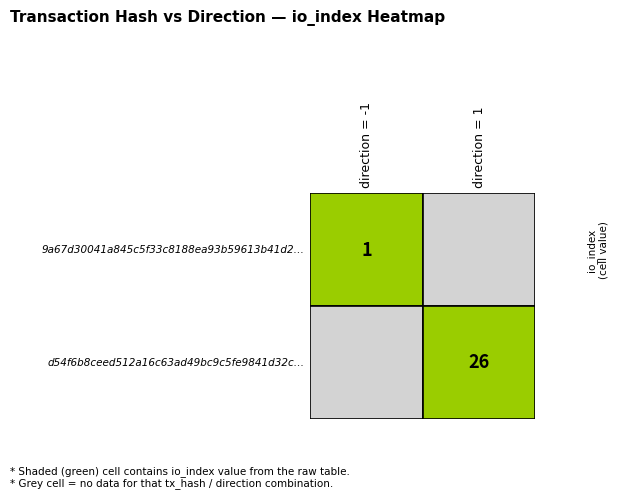

How many series are shown in this chart?

2